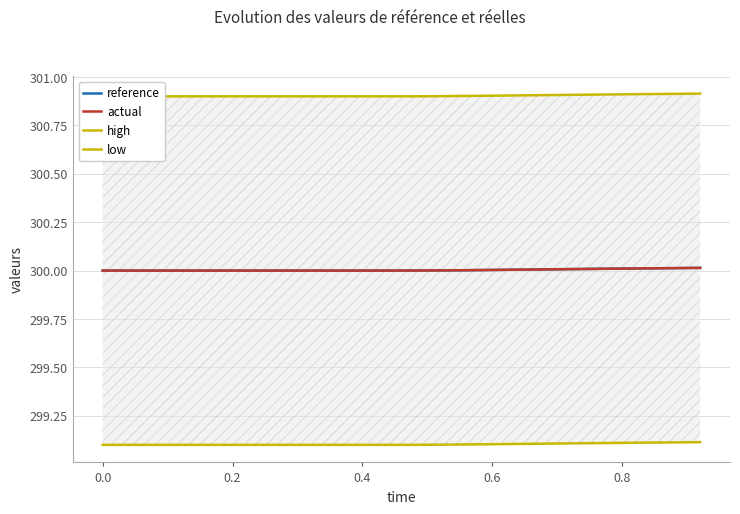

Count the number of categories in the chart.

20